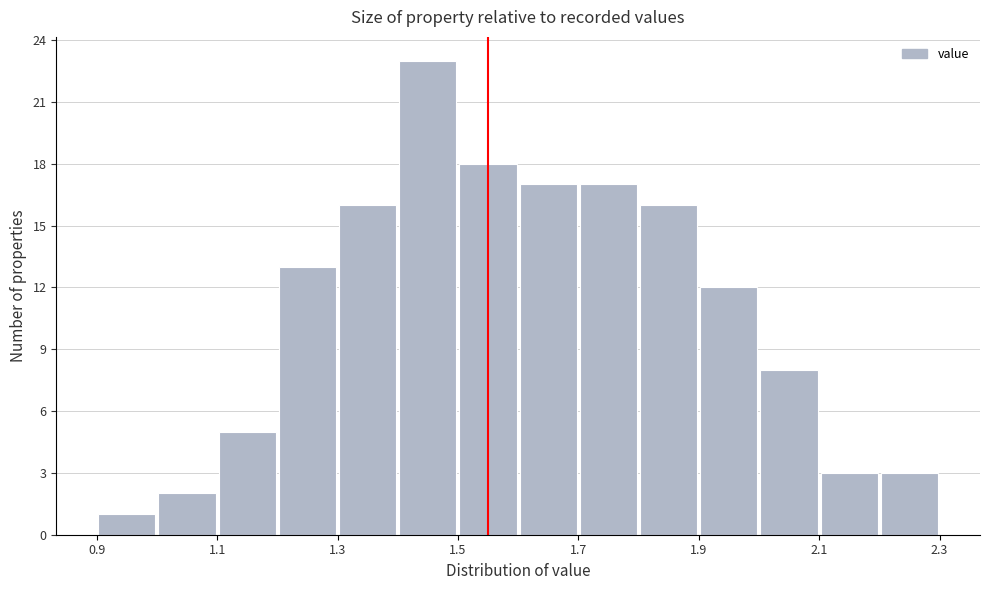

Reading left to right, list every bar in this chart as the range it spans on the x-axis followed by its height. The values are not printed on the chart, so give them approximately, as read against the axis.

0.9 to 1.0: 1
1.0 to 1.1: 2
1.1 to 1.2: 5
1.2 to 1.3: 13
1.3 to 1.4: 16
1.4 to 1.5: 23
1.5 to 1.6: 18
1.6 to 1.7: 17
1.7 to 1.8: 17
1.8 to 1.9: 16
1.9 to 2.0: 12
2.0 to 2.1: 8
2.1 to 2.2: 3
2.2 to 2.3: 3